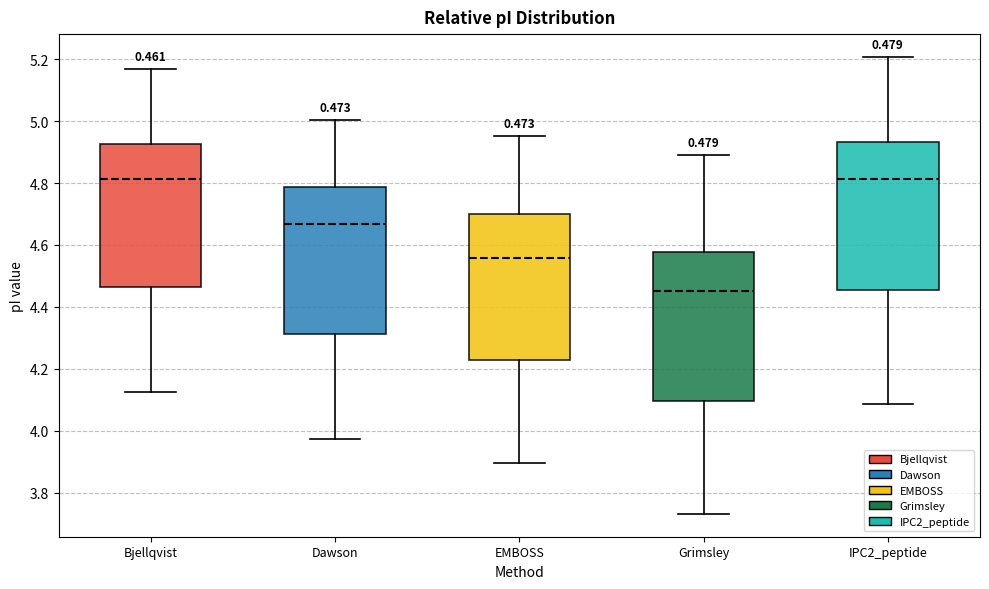

Which box has the lowest median line?

Grimsley